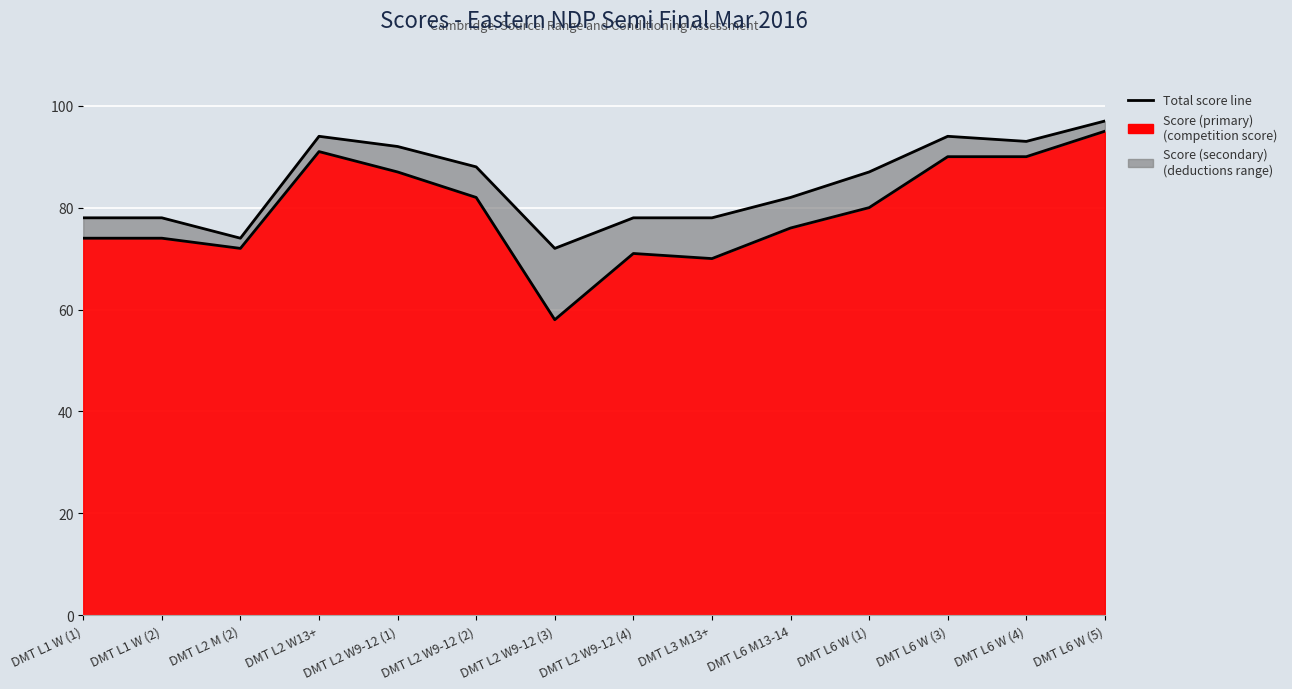

What is the difference between the values at DMT L2 W9-12 (4) and DMT L1 W (2)?

3